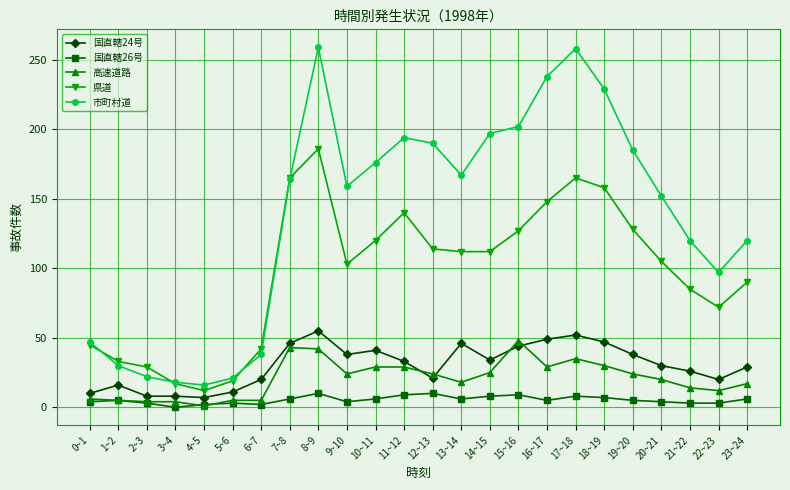

What position from the right is 22~23?

2